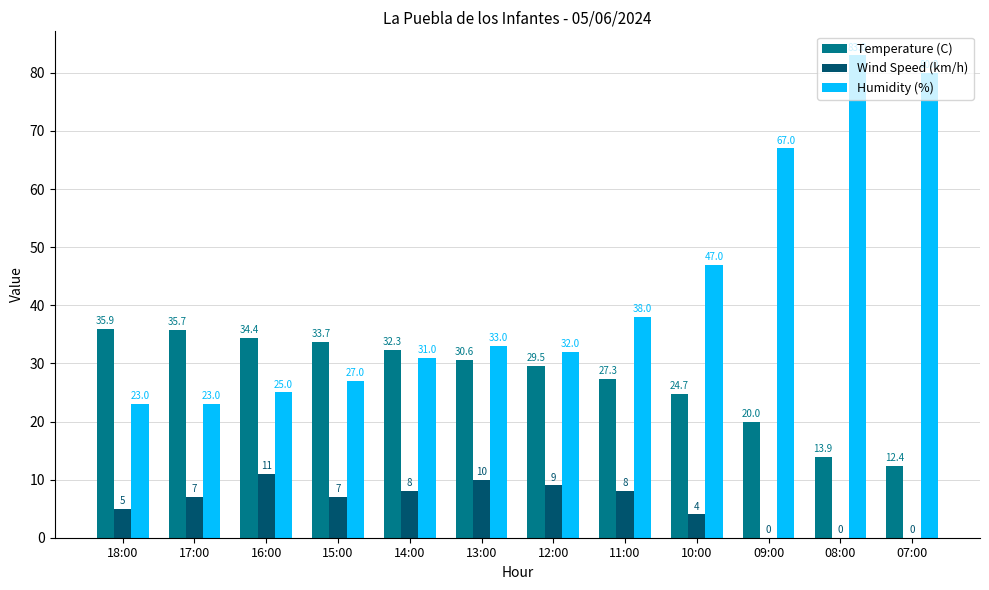

At which label does Temperature (C) reach its peak?

18:00